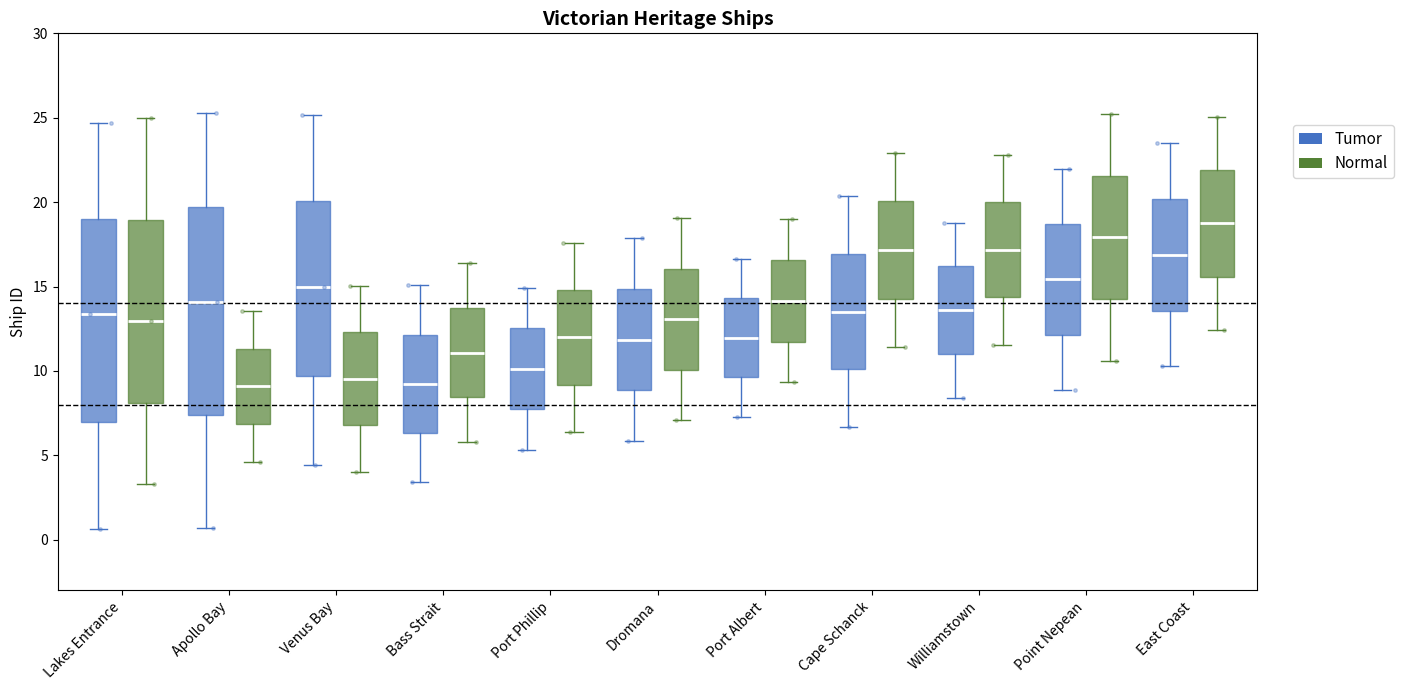

Reading left to right, read every box against the y-axis: the position of its median line, the range the box covers, and the ends of its whiskers. The values are not printed on the chart, so give them approximately, as read against the axis.

Lakes Entrance (Tumor): median 13.5, box 7.0 to 19.0, whiskers 0.5 to 24.5
Lakes Entrance (Normal): median 13.0, box 8.0 to 19.0, whiskers 3.5 to 25.0
Apollo Bay (Tumor): median 14.0, box 7.5 to 19.5, whiskers 0.5 to 25.5
Apollo Bay (Normal): median 9.0, box 7.0 to 11.5, whiskers 4.5 to 13.5
Venus Bay (Tumor): median 15.0, box 9.5 to 20.0, whiskers 4.5 to 25.0
Venus Bay (Normal): median 9.5, box 7.0 to 12.5, whiskers 4.0 to 15.0
Bass Strait (Tumor): median 9.0, box 6.5 to 12.0, whiskers 3.5 to 15.0
Bass Strait (Normal): median 11.0, box 8.5 to 13.5, whiskers 6.0 to 16.5
Port Phillip (Tumor): median 10.0, box 7.5 to 12.5, whiskers 5.5 to 15.0
Port Phillip (Normal): median 12.0, box 9.0 to 15.0, whiskers 6.5 to 17.5
Dromana (Tumor): median 12.0, box 9.0 to 15.0, whiskers 6.0 to 18.0
Dromana (Normal): median 13.0, box 10.0 to 16.0, whiskers 7.0 to 19.0
Port Albert (Tumor): median 12.0, box 9.5 to 14.5, whiskers 7.5 to 16.5
Port Albert (Normal): median 14.0, box 11.5 to 16.5, whiskers 9.5 to 19.0
Cape Schanck (Tumor): median 13.5, box 10.0 to 17.0, whiskers 6.5 to 20.5
Cape Schanck (Normal): median 17.0, box 14.5 to 20.0, whiskers 11.5 to 23.0
Williamstown (Tumor): median 13.5, box 11.0 to 16.0, whiskers 8.5 to 19.0
Williamstown (Normal): median 17.0, box 14.5 to 20.0, whiskers 11.5 to 23.0
Point Nepean (Tumor): median 15.5, box 12.0 to 18.5, whiskers 9.0 to 22.0
Point Nepean (Normal): median 18.0, box 14.5 to 21.5, whiskers 10.5 to 25.0
East Coast (Tumor): median 17.0, box 13.5 to 20.0, whiskers 10.5 to 23.5
East Coast (Normal): median 18.5, box 15.5 to 22.0, whiskers 12.5 to 25.0